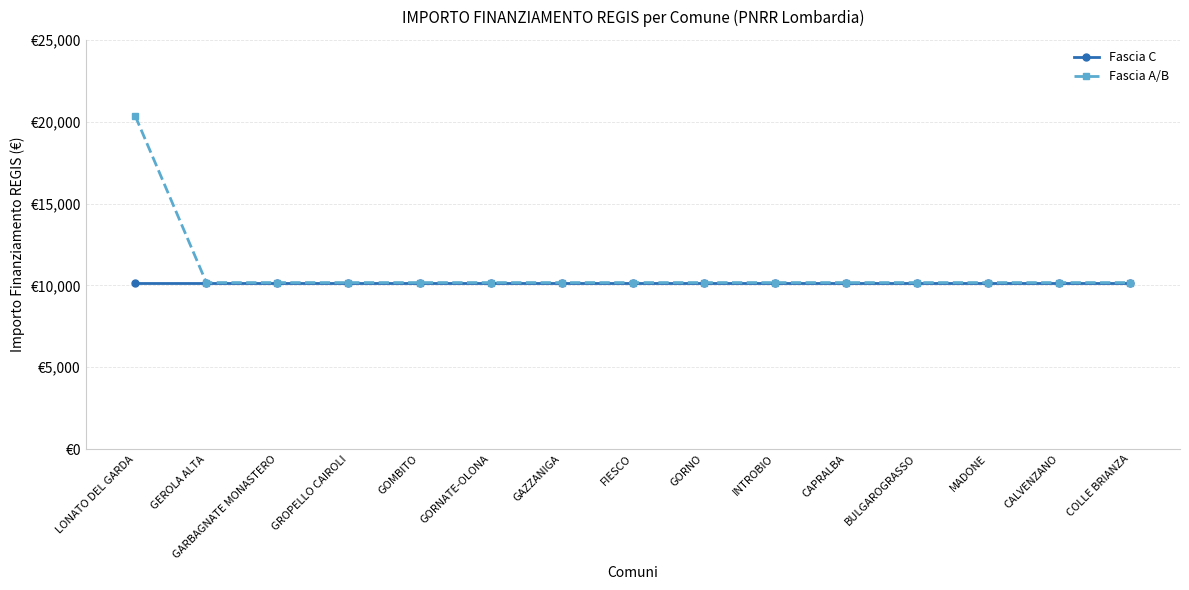

Which category has the lowest value in the Fascia A/B series?

GEROLA ALTA